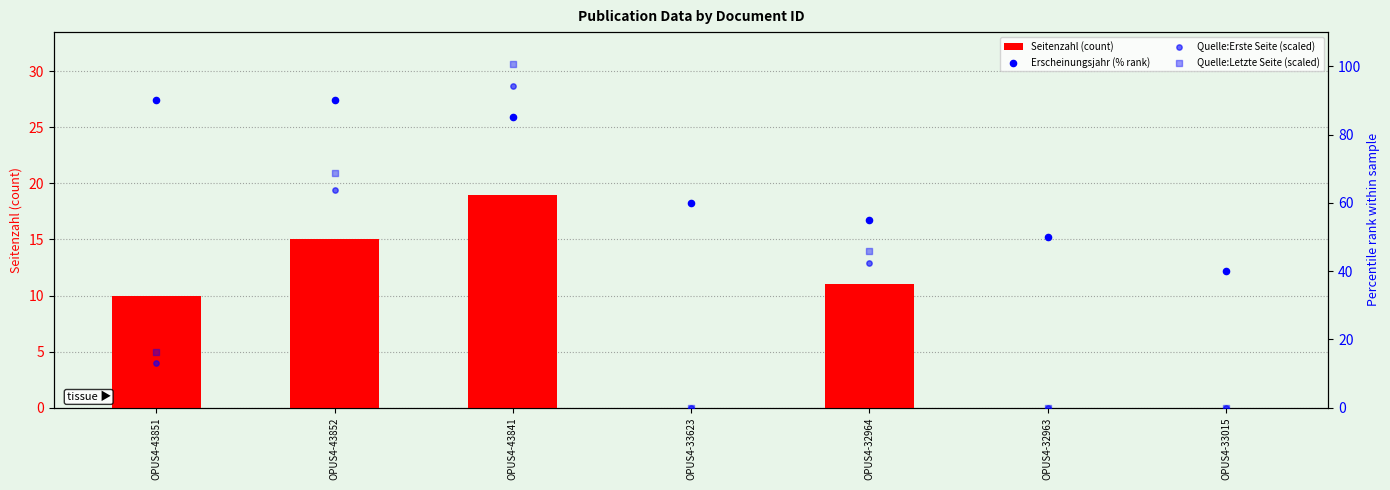

Which series contains the highest Y value?

Quelle:Letzte Seite (scaled)